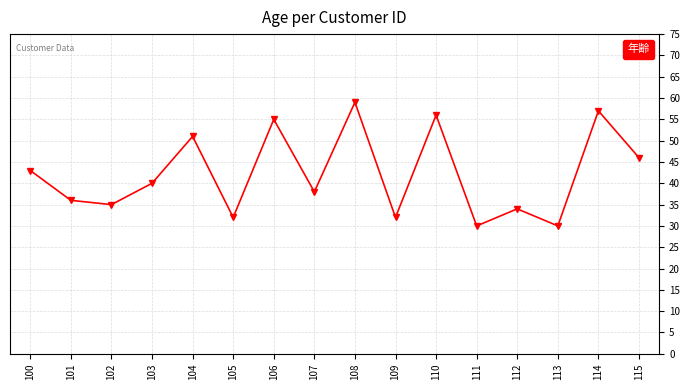

Reading right to left, extract all data points from this chart.

46	57	30	34	30	56	32	59	38	55	32	51	40	35	36	43